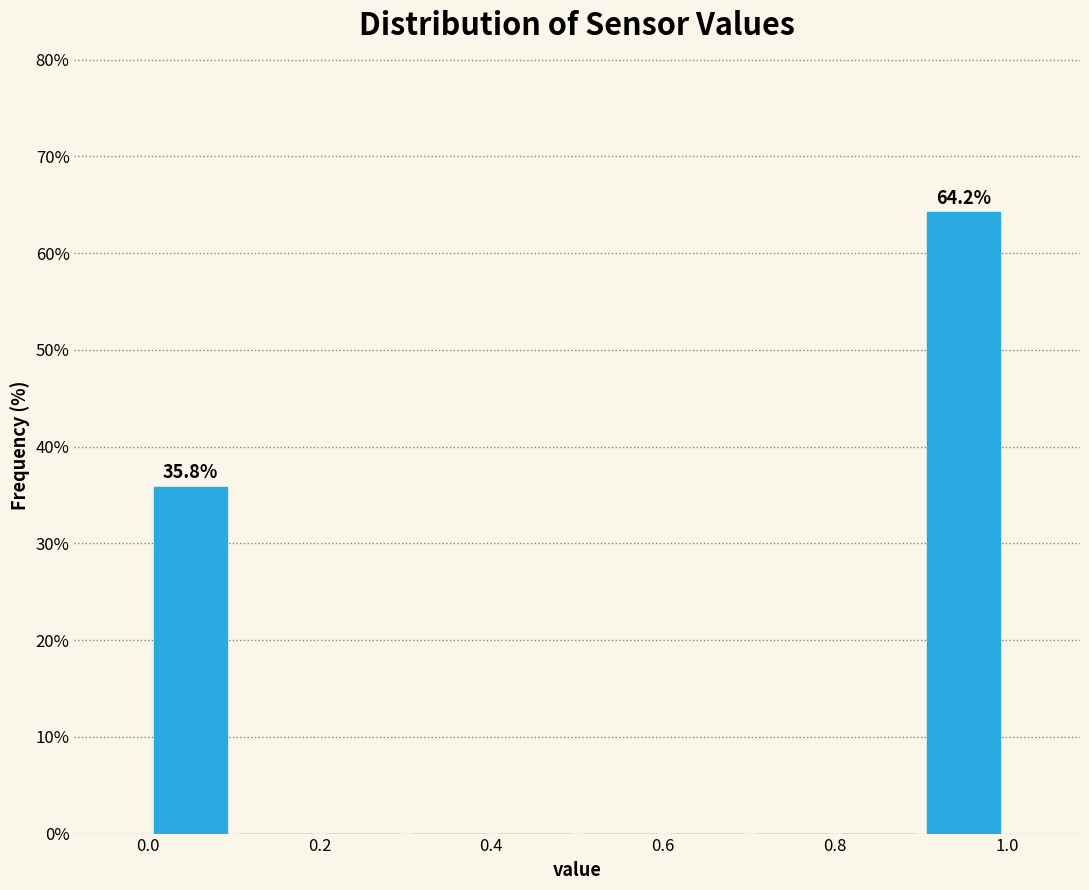

Over which range of the x-axis is the bar tallest?

0.9 to 1.0